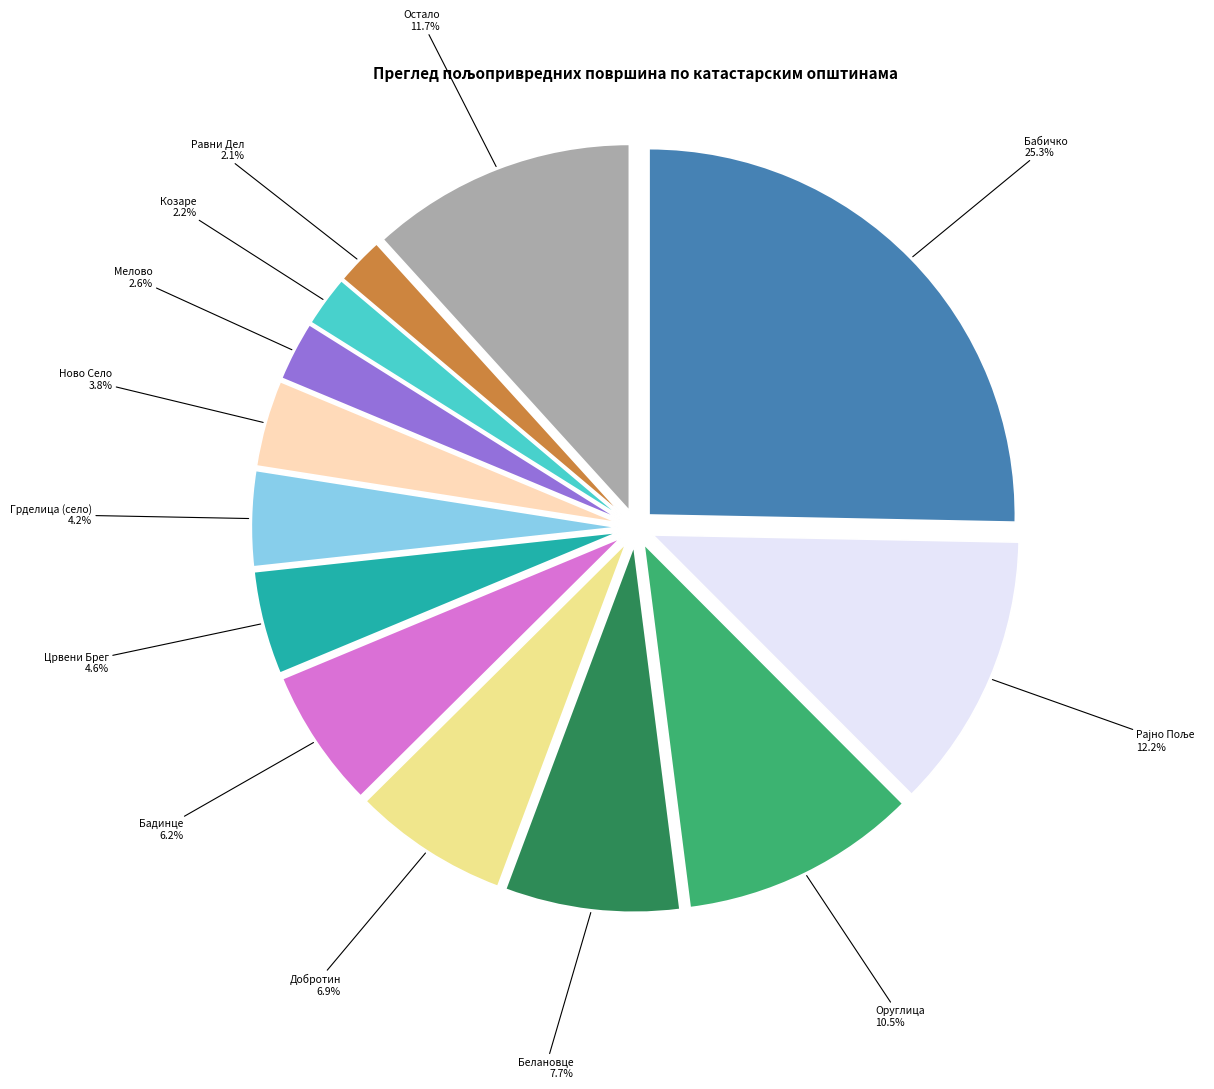

Does any single category account for the majority?

No